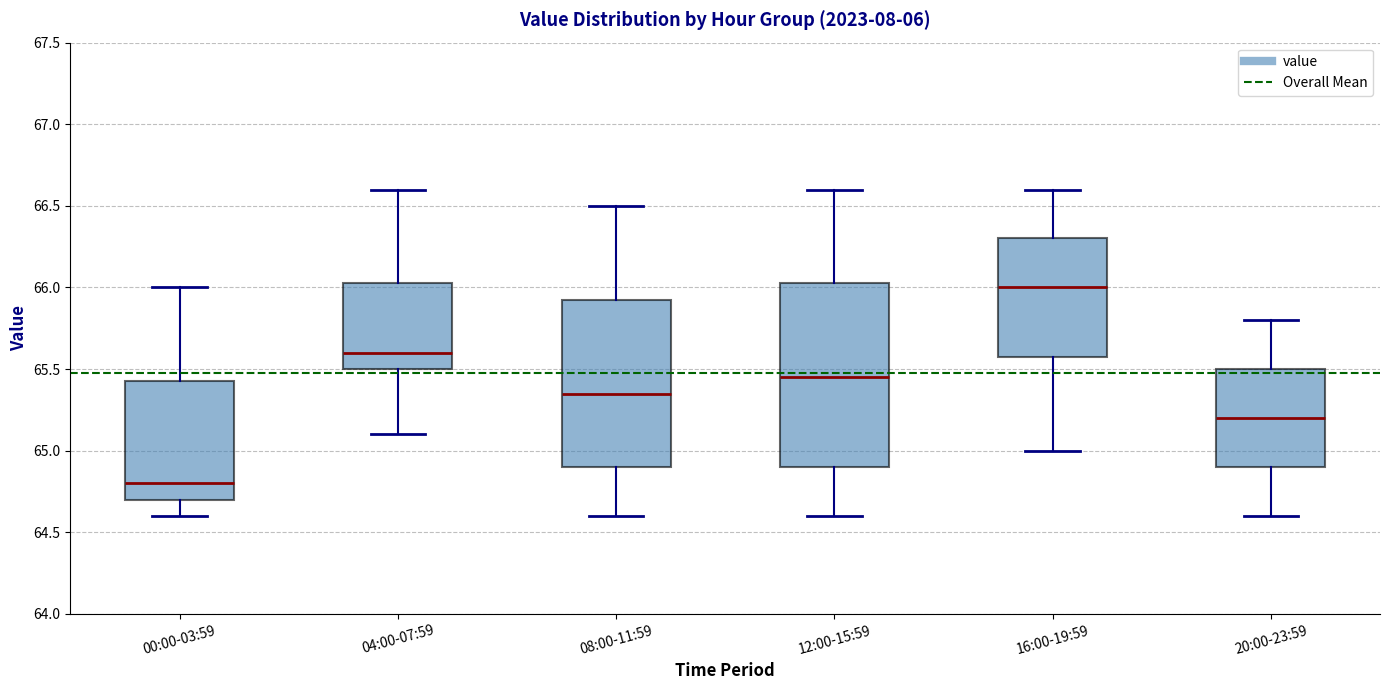

Reading left to right, read every box against the y-axis: the position of its median line, the range the box covers, and the ends of its whiskers. The values are not printed on the chart, so give them approximately, as read against the axis.

00:00-03:59: median 64.80, box 64.70 to 65.45, whiskers 64.60 to 66.00
04:00-07:59: median 65.60, box 65.50 to 66.05, whiskers 65.10 to 66.60
08:00-11:59: median 65.35, box 64.90 to 65.95, whiskers 64.60 to 66.50
12:00-15:59: median 65.45, box 64.90 to 66.05, whiskers 64.60 to 66.60
16:00-19:59: median 66.00, box 65.60 to 66.30, whiskers 65.00 to 66.60
20:00-23:59: median 65.20, box 64.90 to 65.50, whiskers 64.60 to 65.80